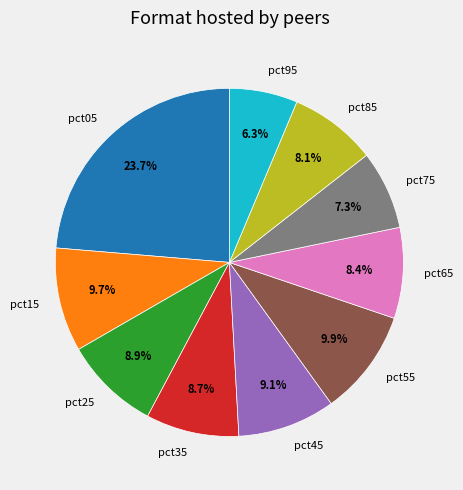

What is the largest slice in the pie chart?

pct05